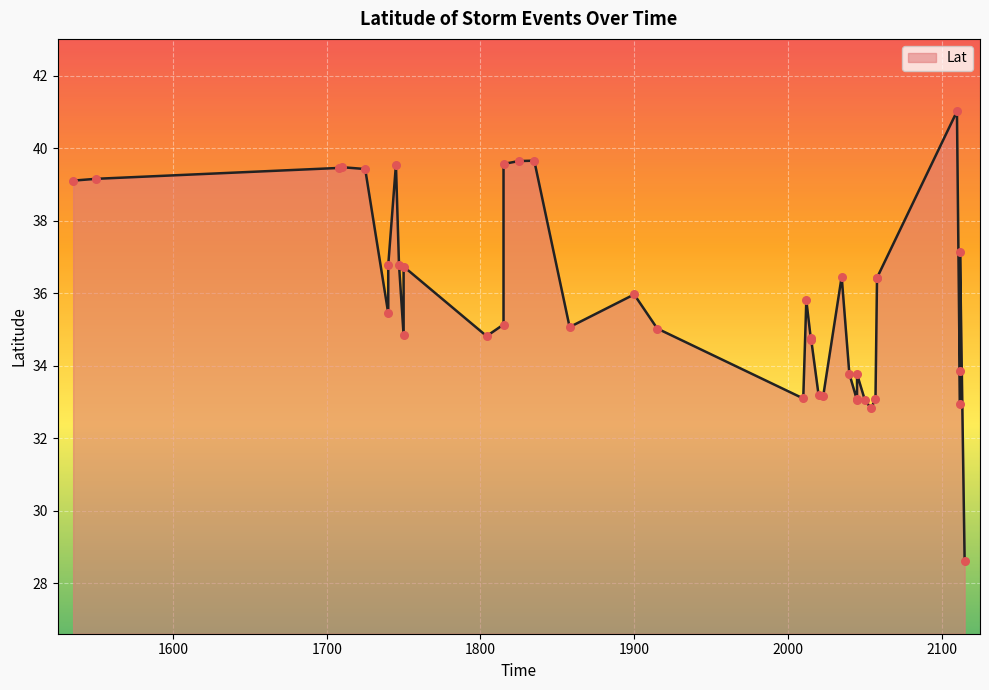

Approximately how many times larger is the value at 1750 compared to 1804?

1.1